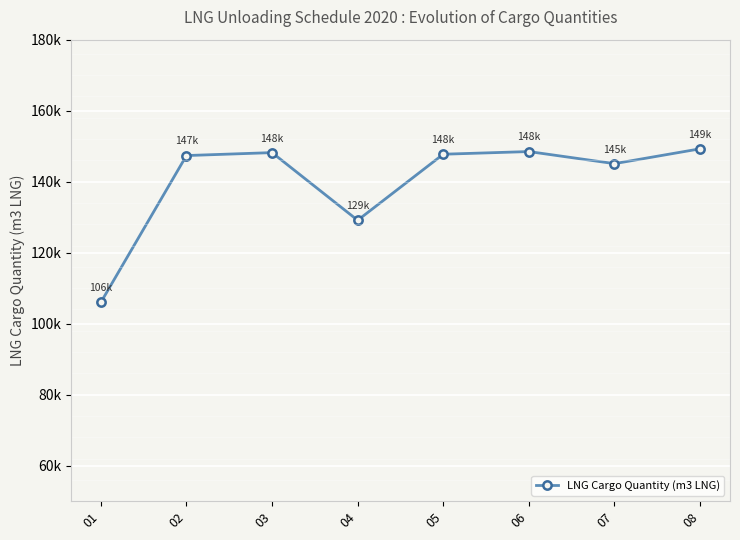

What is the minimum value shown in the chart?

106007.9